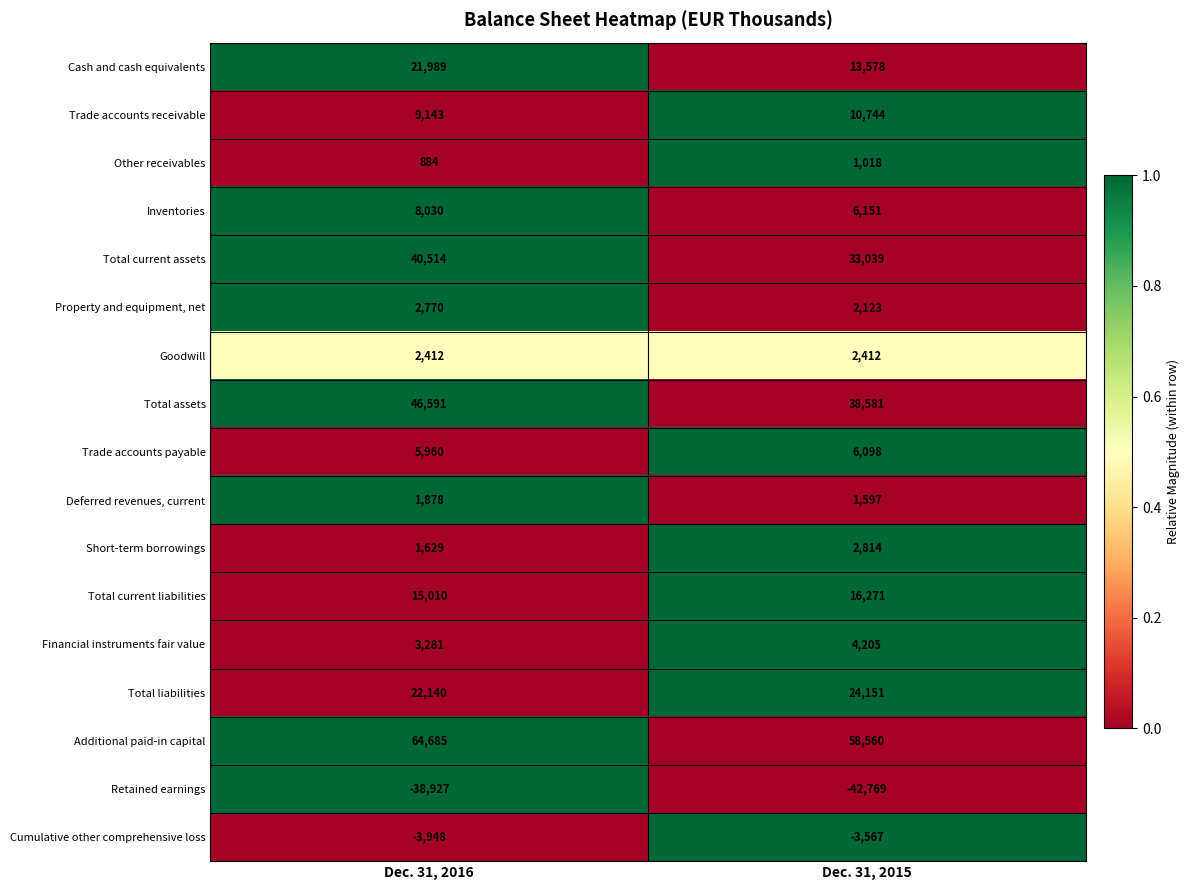

Is it true that Total current assets equals 21331 at Dec. 31, 2015?

False